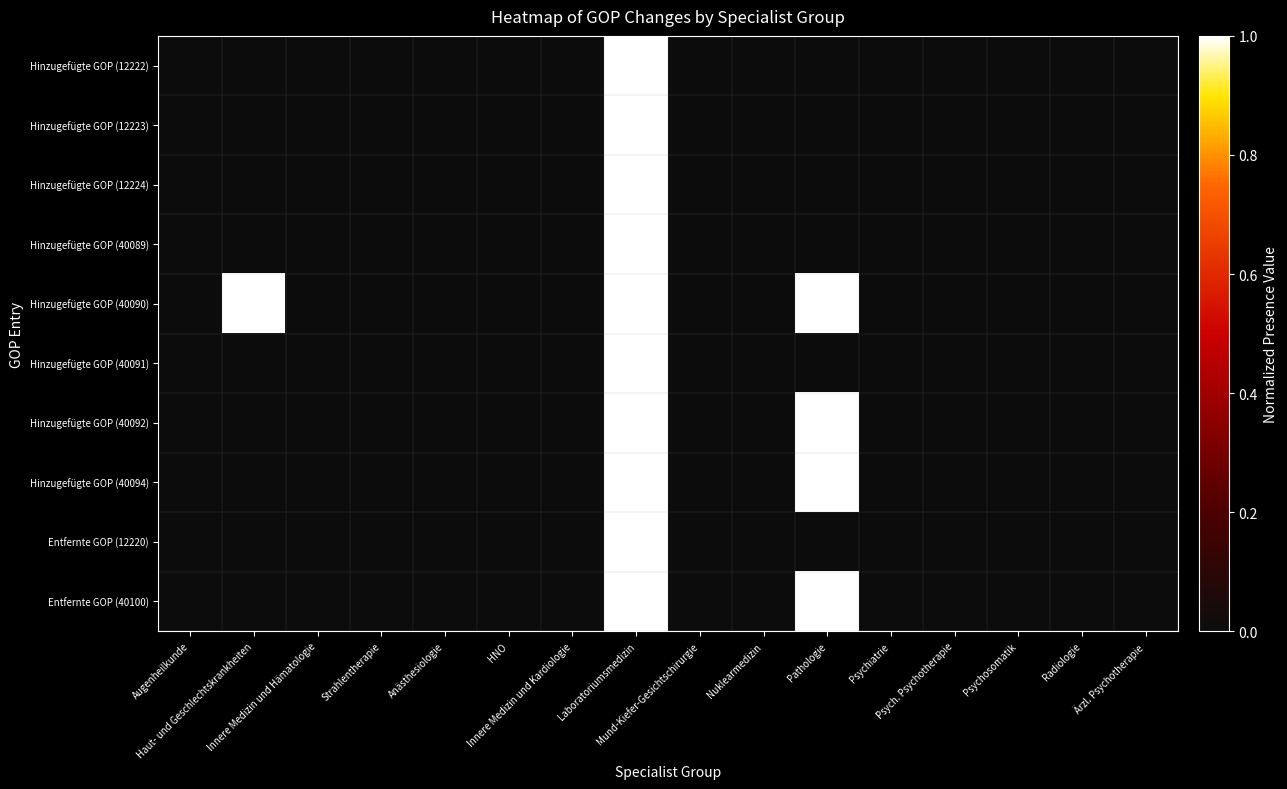

Reading left to right, extract all data points from this chart.

Hinzugefügte GOP (12222): Augenheilkunde=0	Haut- und Geschlechtskrankheiten=0	Innere Medizin und Hämatologie=0	Strahlentherapie=0	Anästhesiologie=0	HNO=0	Innere Medizin und Kardiologie=0	Laboratoriumsmedizin=1	Mund-Kiefer-Gesichtschirurgie=0	Nuklearmedizin=0	Pathologie=0	Psychiatrie=0	Psych. Psychotherapie=0	Psychosomatik=0	Radiologie=0	Ärzl. Psychotherapie=0
Hinzugefügte GOP (12223): Augenheilkunde=0	Haut- und Geschlechtskrankheiten=0	Innere Medizin und Hämatologie=0	Strahlentherapie=0	Anästhesiologie=0	HNO=0	Innere Medizin und Kardiologie=0	Laboratoriumsmedizin=1	Mund-Kiefer-Gesichtschirurgie=0	Nuklearmedizin=0	Pathologie=0	Psychiatrie=0	Psych. Psychotherapie=0	Psychosomatik=0	Radiologie=0	Ärzl. Psychotherapie=0
Hinzugefügte GOP (12224): Augenheilkunde=0	Haut- und Geschlechtskrankheiten=0	Innere Medizin und Hämatologie=0	Strahlentherapie=0	Anästhesiologie=0	HNO=0	Innere Medizin und Kardiologie=0	Laboratoriumsmedizin=1	Mund-Kiefer-Gesichtschirurgie=0	Nuklearmedizin=0	Pathologie=0	Psychiatrie=0	Psych. Psychotherapie=0	Psychosomatik=0	Radiologie=0	Ärzl. Psychotherapie=0
Hinzugefügte GOP (40089): Augenheilkunde=0	Haut- und Geschlechtskrankheiten=0	Innere Medizin und Hämatologie=0	Strahlentherapie=0	Anästhesiologie=0	HNO=0	Innere Medizin und Kardiologie=0	Laboratoriumsmedizin=1	Mund-Kiefer-Gesichtschirurgie=0	Nuklearmedizin=0	Pathologie=0	Psychiatrie=0	Psych. Psychotherapie=0	Psychosomatik=0	Radiologie=0	Ärzl. Psychotherapie=0
Hinzugefügte GOP (40090): Augenheilkunde=0	Haut- und Geschlechtskrankheiten=1	Innere Medizin und Hämatologie=0	Strahlentherapie=0	Anästhesiologie=0	HNO=0	Innere Medizin und Kardiologie=0	Laboratoriumsmedizin=1	Mund-Kiefer-Gesichtschirurgie=0	Nuklearmedizin=0	Pathologie=1	Psychiatrie=0	Psych. Psychotherapie=0	Psychosomatik=0	Radiologie=0	Ärzl. Psychotherapie=0
Hinzugefügte GOP (40091): Augenheilkunde=0	Haut- und Geschlechtskrankheiten=0	Innere Medizin und Hämatologie=0	Strahlentherapie=0	Anästhesiologie=0	HNO=0	Innere Medizin und Kardiologie=0	Laboratoriumsmedizin=1	Mund-Kiefer-Gesichtschirurgie=0	Nuklearmedizin=0	Pathologie=0	Psychiatrie=0	Psych. Psychotherapie=0	Psychosomatik=0	Radiologie=0	Ärzl. Psychotherapie=0
Hinzugefügte GOP (40092): Augenheilkunde=0	Haut- und Geschlechtskrankheiten=0	Innere Medizin und Hämatologie=0	Strahlentherapie=0	Anästhesiologie=0	HNO=0	Innere Medizin und Kardiologie=0	Laboratoriumsmedizin=1	Mund-Kiefer-Gesichtschirurgie=0	Nuklearmedizin=0	Pathologie=1	Psychiatrie=0	Psych. Psychotherapie=0	Psychosomatik=0	Radiologie=0	Ärzl. Psychotherapie=0
Hinzugefügte GOP (40094): Augenheilkunde=0	Haut- und Geschlechtskrankheiten=0	Innere Medizin und Hämatologie=0	Strahlentherapie=0	Anästhesiologie=0	HNO=0	Innere Medizin und Kardiologie=0	Laboratoriumsmedizin=1	Mund-Kiefer-Gesichtschirurgie=0	Nuklearmedizin=0	Pathologie=1	Psychiatrie=0	Psych. Psychotherapie=0	Psychosomatik=0	Radiologie=0	Ärzl. Psychotherapie=0
Entfernte GOP (12220): Augenheilkunde=0	Haut- und Geschlechtskrankheiten=0	Innere Medizin und Hämatologie=0	Strahlentherapie=0	Anästhesiologie=0	HNO=0	Innere Medizin und Kardiologie=0	Laboratoriumsmedizin=1	Mund-Kiefer-Gesichtschirurgie=0	Nuklearmedizin=0	Pathologie=0	Psychiatrie=0	Psych. Psychotherapie=0	Psychosomatik=0	Radiologie=0	Ärzl. Psychotherapie=0
Entfernte GOP (40100): Augenheilkunde=0	Haut- und Geschlechtskrankheiten=0	Innere Medizin und Hämatologie=0	Strahlentherapie=0	Anästhesiologie=0	HNO=0	Innere Medizin und Kardiologie=0	Laboratoriumsmedizin=1	Mund-Kiefer-Gesichtschirurgie=0	Nuklearmedizin=0	Pathologie=1	Psychiatrie=0	Psych. Psychotherapie=0	Psychosomatik=0	Radiologie=0	Ärzl. Psychotherapie=0